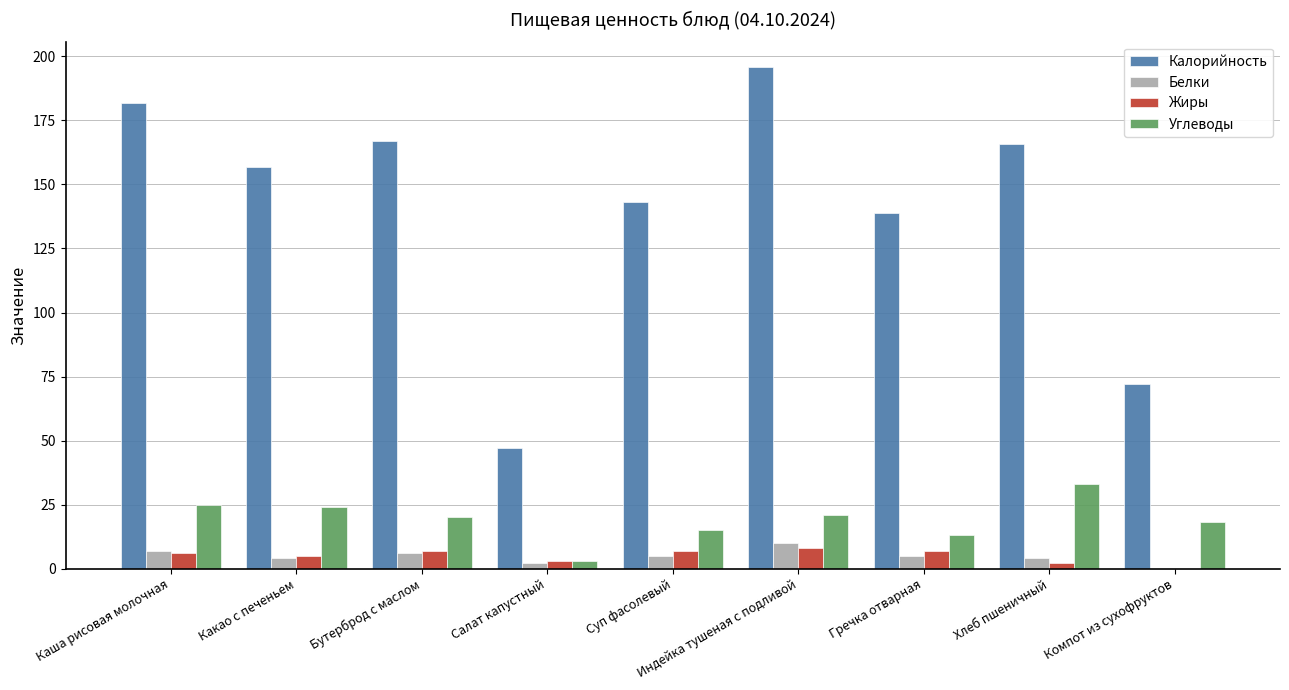

Reading right to left, what are all the values shown in this chart?

Калорийность: 72	166	139	196	143	47	167	157	182
Белки: 0	4	5	10	5	2	6	4	7
Жиры: 0	2	7	8	7	3	7	5	6
Углеводы: 18	33	13	21	15	3	20	24	25